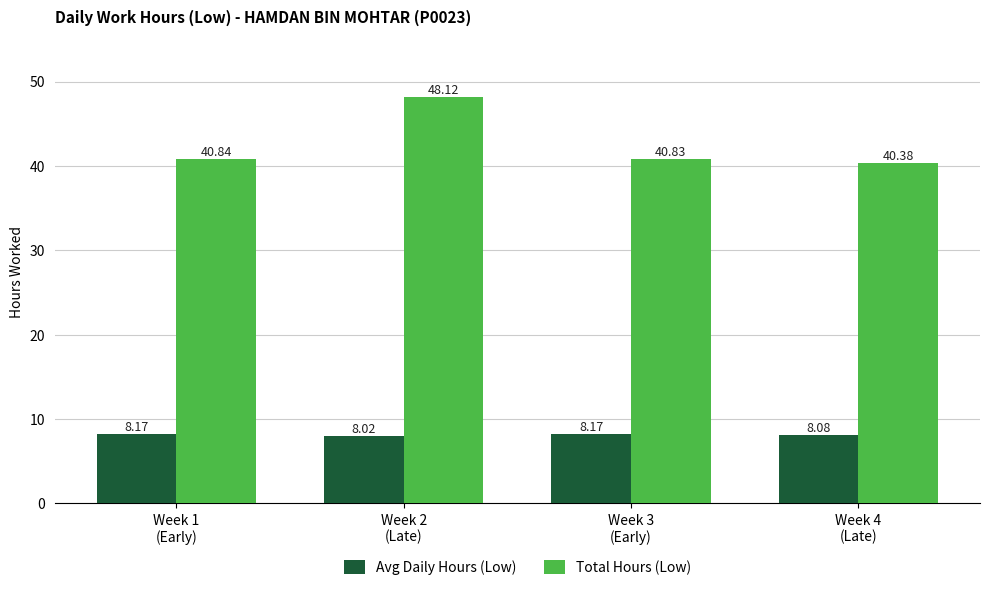

Reading left to right, what are all the values shown in this chart?

Avg Daily Hours (Low): 8.2	8.0	8.2	8.1
Total Hours (Low): 40.8	48.1	40.8	40.4